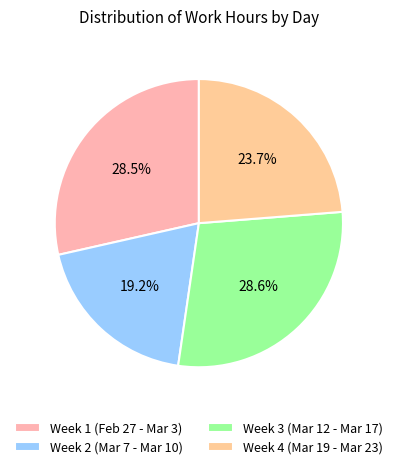

Count the number of slices in the pie.

4